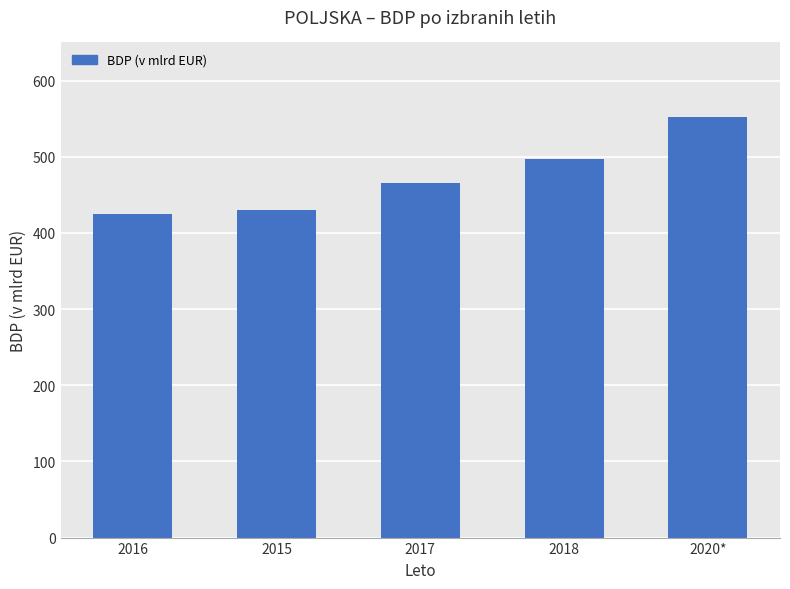

What is the minimum value shown in the chart?

425.0